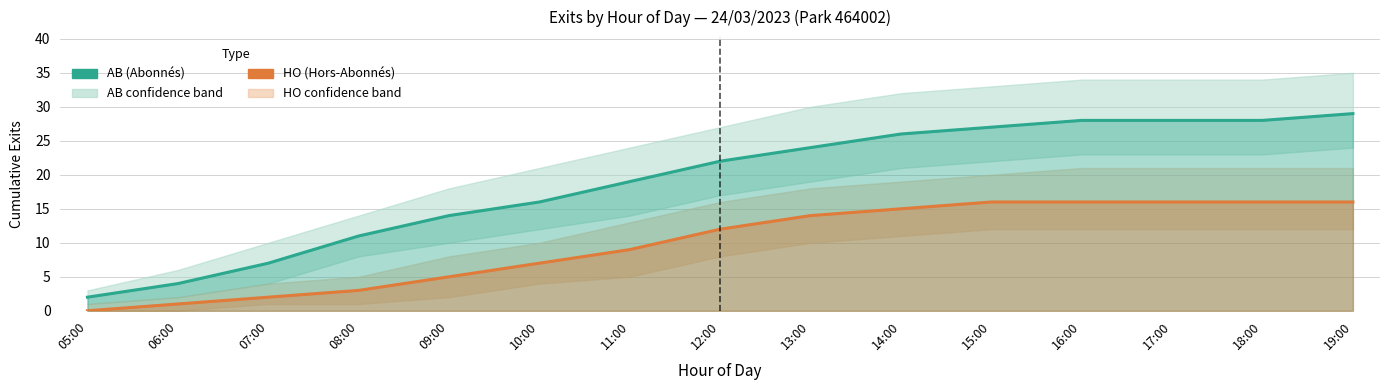

Rank the series by their average value, from lowest to highest.

HO (Hors-Abonnés), AB (Abonnés)